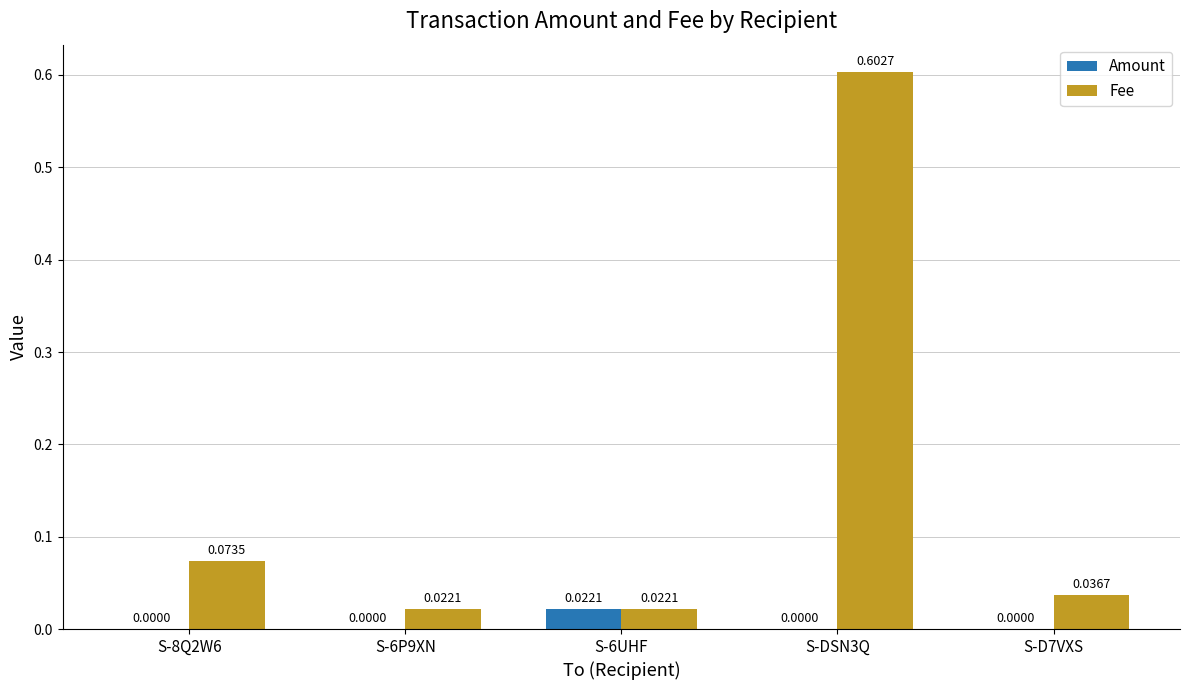

What are all the series names shown in the legend?

Amount, Fee